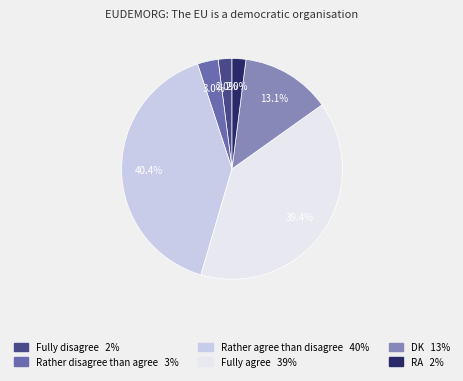

What is the total percentage of RA and Rather agree than disagree?

42.4%